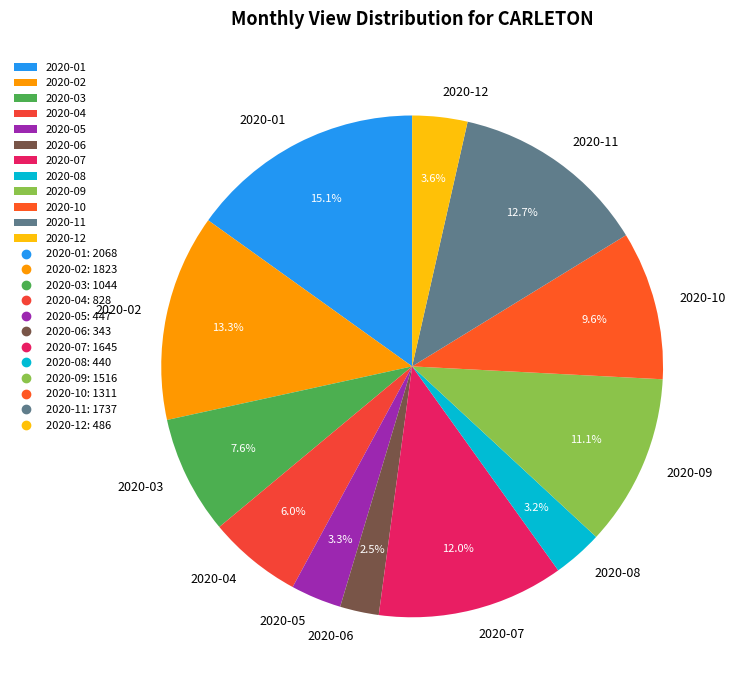

What percentage do 2020-12 and 2020-07 together represent?

15.6%